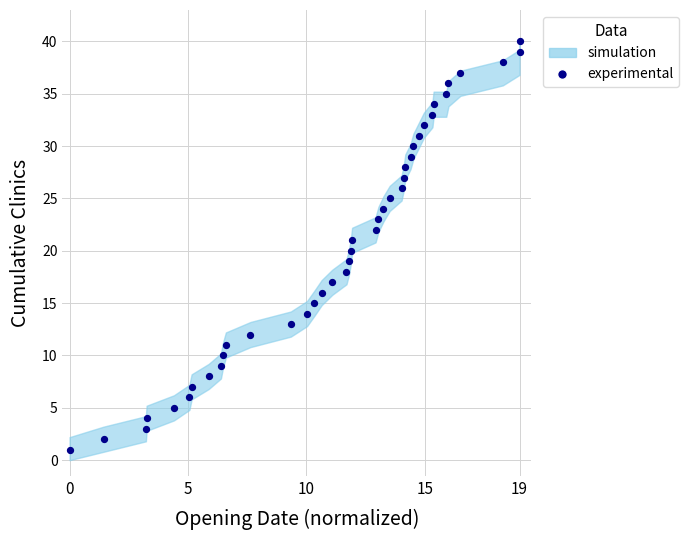

What is the range of Y values (max minus min)?

39